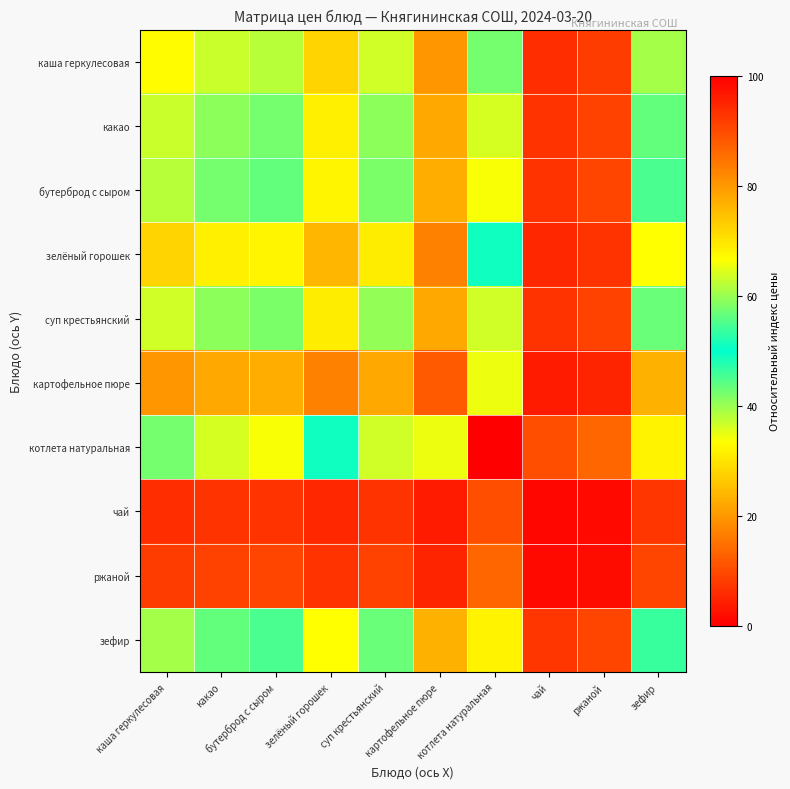

Reading right to left, extract all data points from this chart.

каша геркулесовая: зефир=39.2	ржаной=7.9	чай=6.0	котлета натуральная=57.5	картофельное пюре=19.8	суп крестьянский=36.6	зелёный горошек=28.1	бутерброд с сыром=38.0	какао=36.8	каша геркулесовая=33.1
какао: зефир=43.6	ржаной=8.8	чай=6.7	котлета натуральная=64.0	картофельное пюре=22.0	суп крестьянский=40.8	зелёный горошек=31.3	бутерброд с сыром=42.4	какао=41.0	каша геркулесовая=36.8
бутерброд с сыром: зефир=45.0	ржаной=9.0	чай=6.9	котлета натуральная=66.1	картофельное пюре=22.8	суп крестьянский=42.1	зелёный горошек=32.3	бутерброд с сыром=43.7	какао=42.4	каша геркулесовая=38.0
зелёный горошек: зефир=33.3	ржаной=6.7	чай=5.1	котлета натуральная=48.9	картофельное пюре=16.8	суп крестьянский=31.1	зелёный горошек=23.9	бутерброд с сыром=32.3	какао=31.3	каша геркулесовая=28.1
суп крестьянский: зефир=43.3	ржаной=8.7	чай=6.7	котлета натуральная=63.6	картофельное пюре=21.9	суп крестьянский=40.5	зелёный горошек=31.1	бутерброд с сыром=42.1	какао=40.8	каша геркулесовая=36.6
картофельное пюре: зефир=23.4	ржаной=4.7	чай=3.6	котлета натуральная=34.4	картофельное пюре=11.8	суп крестьянский=21.9	зелёный горошек=16.8	бутерброд с сыром=22.8	какао=22.0	каша геркулесовая=19.8
котлета натуральная: зефир=68.1	ржаной=13.7	чай=10.5	котлета натуральная=100.0	картофельное пюре=34.4	суп крестьянский=63.6	зелёный горошек=48.9	бутерброд с сыром=66.1	какао=64.0	каша геркулесовая=57.5
чай: зефир=7.1	ржаной=1.4	чай=1.1	котлета натуральная=10.5	картофельное пюре=3.6	суп крестьянский=6.7	зелёный горошек=5.1	бутерброд с сыром=6.9	какао=6.7	каша геркулесовая=6.0
ржаной: зефир=9.3	ржаной=1.9	чай=1.4	котлета натуральная=13.7	картофельное пюре=4.7	суп крестьянский=8.7	зелёный горошек=6.7	бутерброд с сыром=9.0	какао=8.8	каша геркулесовая=7.9
зефир: зефир=46.3	ржаной=9.3	чай=7.1	котлета натуральная=68.1	картофельное пюре=23.4	суп крестьянский=43.3	зелёный горошек=33.3	бутерброд с сыром=45.0	какао=43.6	каша геркулесовая=39.2